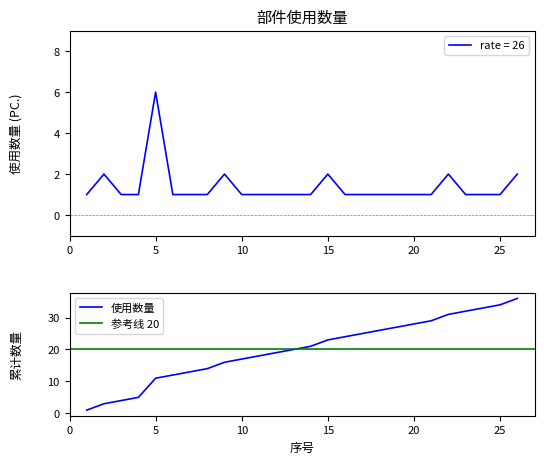

Reading left to right, extract all data points from this chart.

1	2	1	1	6	1	1	1	2	1	1	1	1	1	2	1	1	1	1	1	1	2	1	1	1	2